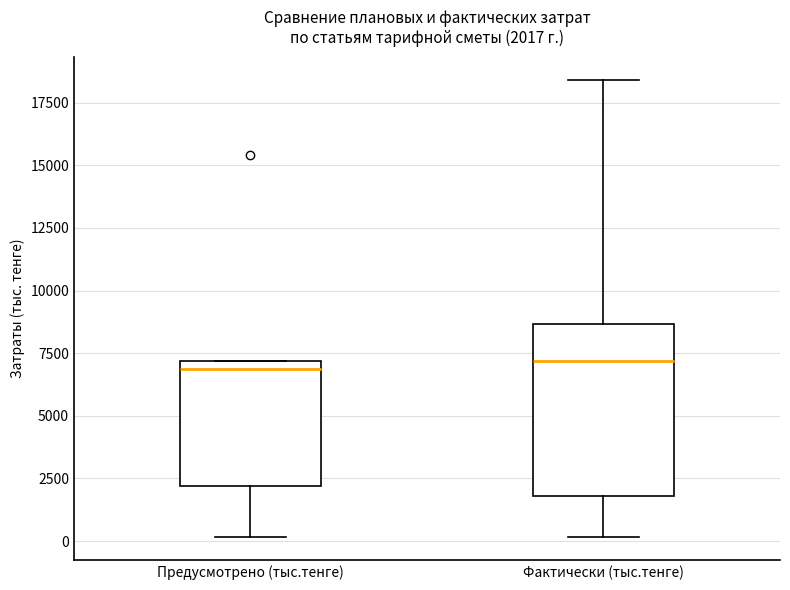

Comparing the boxes themselves (not the whiskers), which one is the tallest?

Фактически (тыс.тенге)